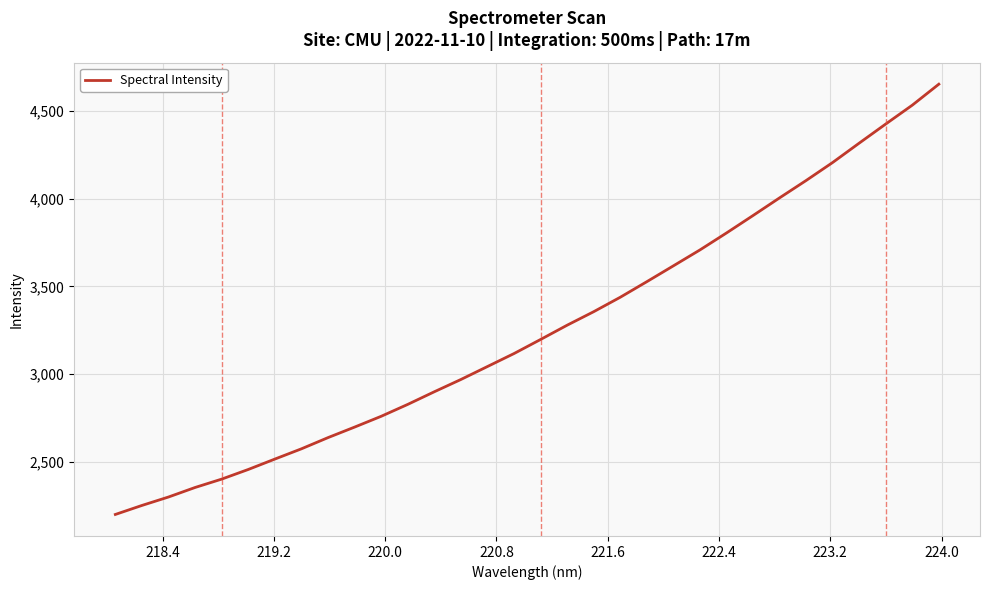

What is the greatest value displayed?

4650.9